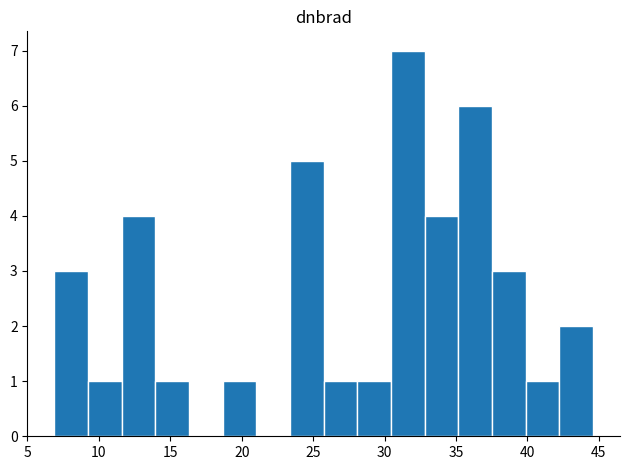

Reading left to right, list every bar in this chart as the range it spans on the x-axis followed by its height. Neither the bar edges nor the heights are printed on the chart, so give them approximately, as read against the axes.

7.0 to 9.0: 3
9.0 to 11.5: 1
11.5 to 14.0: 4
14.0 to 16.5: 1
16.5 to 18.5: 0
18.5 to 21.0: 1
21.0 to 23.5: 0
23.5 to 25.5: 5
25.5 to 28.0: 1
28.0 to 30.5: 1
30.5 to 33.0: 7
33.0 to 35.0: 4
35.0 to 37.5: 6
37.5 to 40.0: 3
40.0 to 42.0: 1
42.0 to 44.5: 2